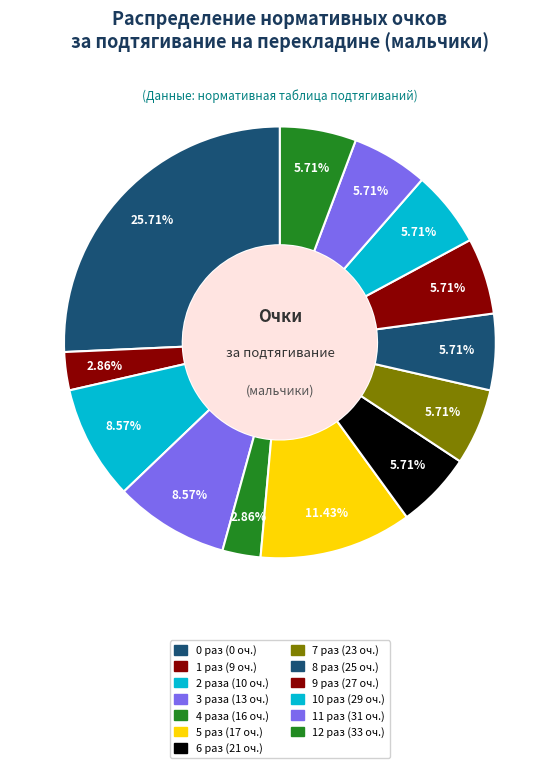

How many slices are in this pie chart?

13